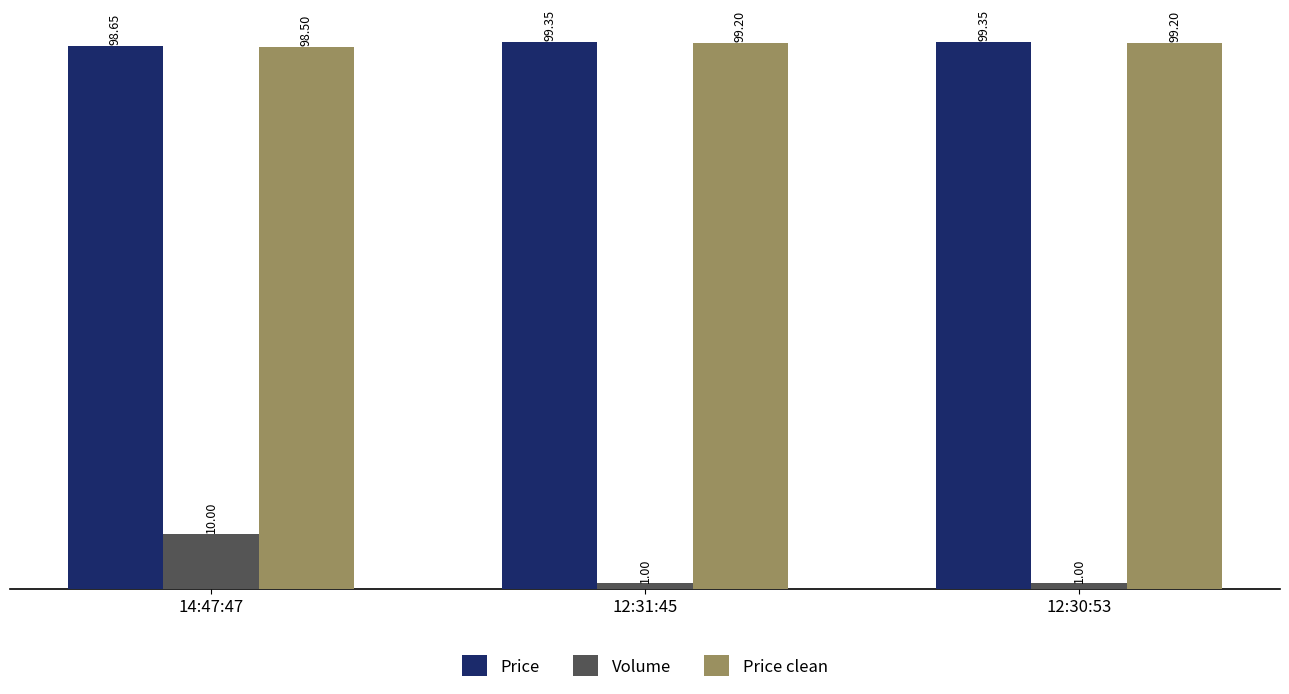

Which series has the widest spread of values?

Volume